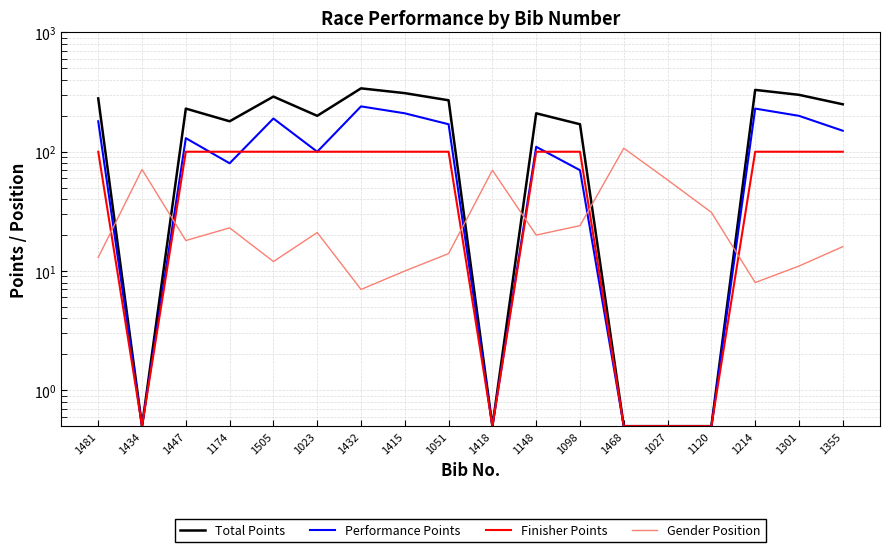

What is the lowest value of the Performance Points series?

0.5